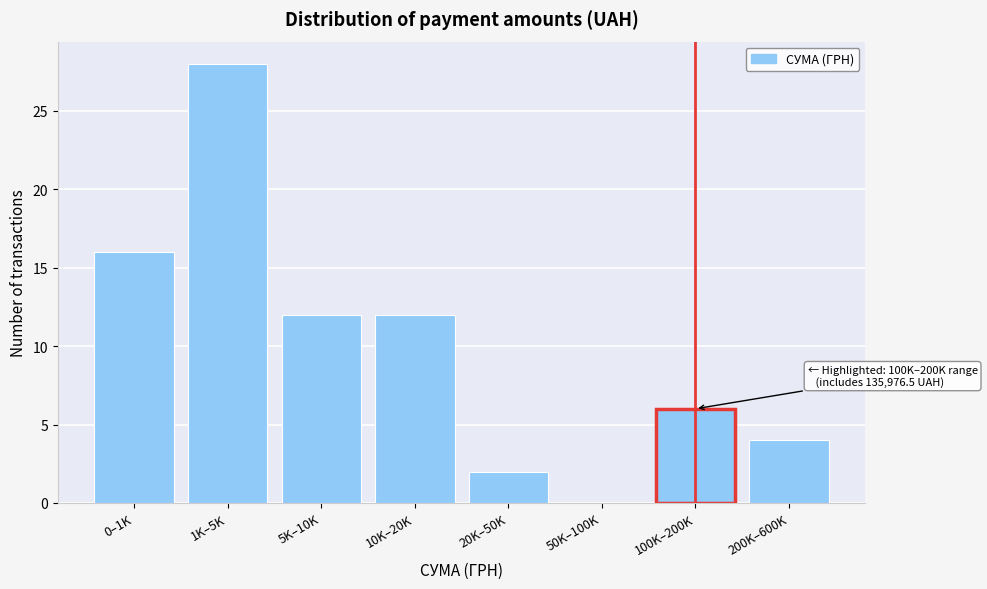

Reading left to right, transcribe all the data shown in this chart.

0–1K=16	1K–5K=28	5K–10K=12	10K–20K=12	20K–50K=2	50K–100K=0	100K–200K=6	200K–600K=4